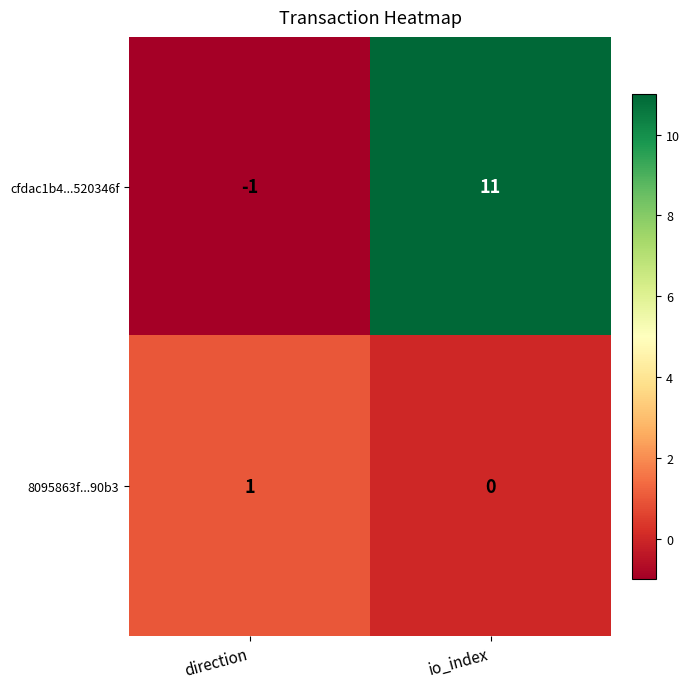

At which category is the sum across all series the highest?

io_index